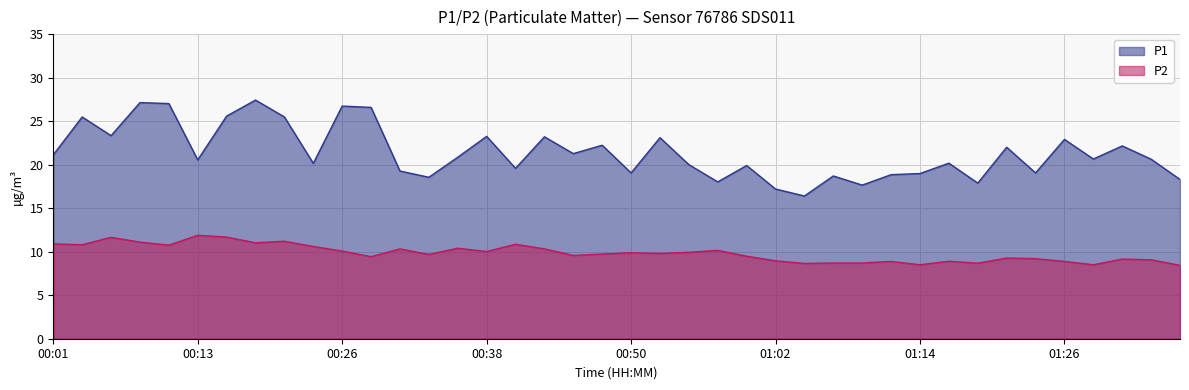

True or false: P1 and P2 cross at least once.

False